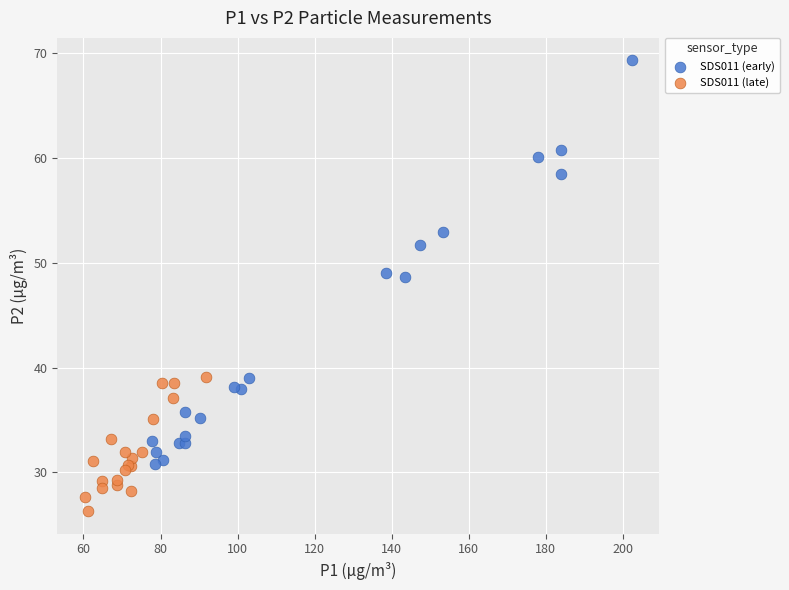

Which series contains the lowest Y value?

SDS011 (late)